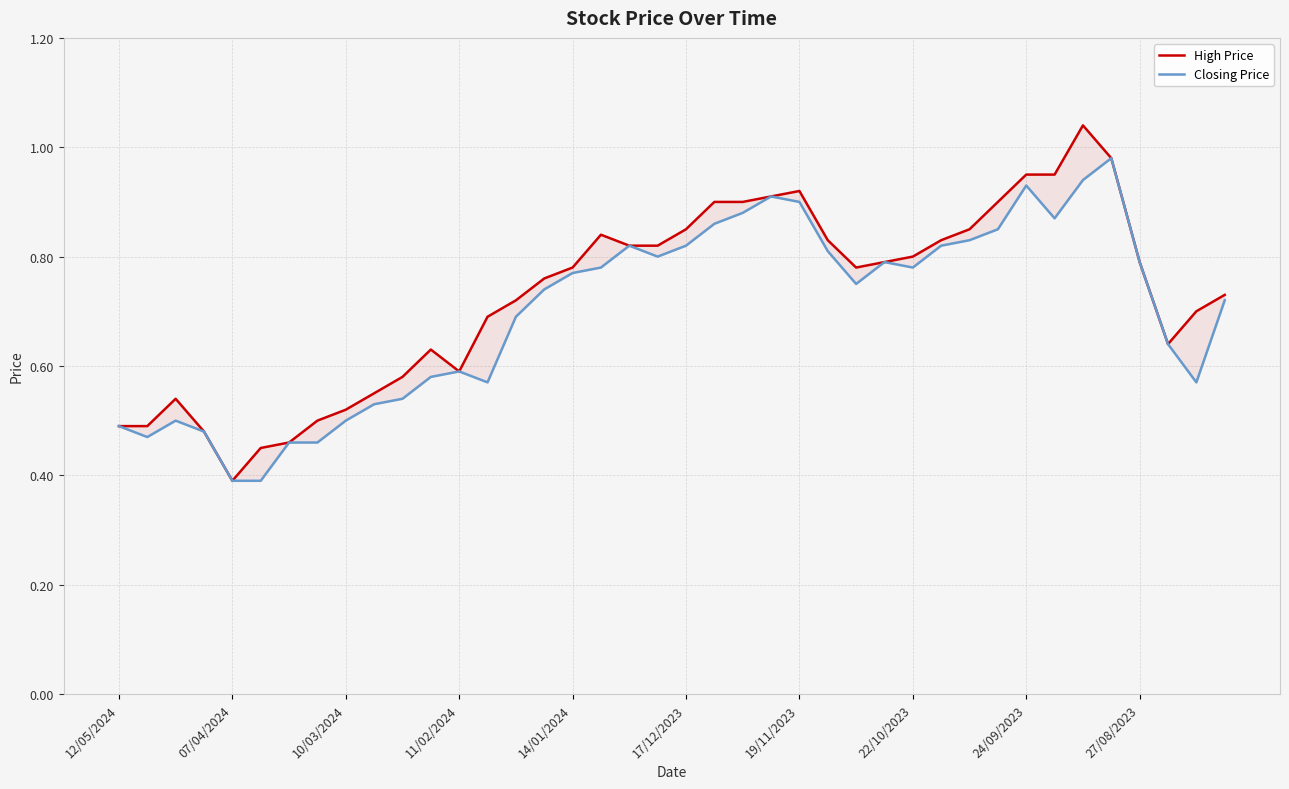

Which series has the widest spread of values?

High Price